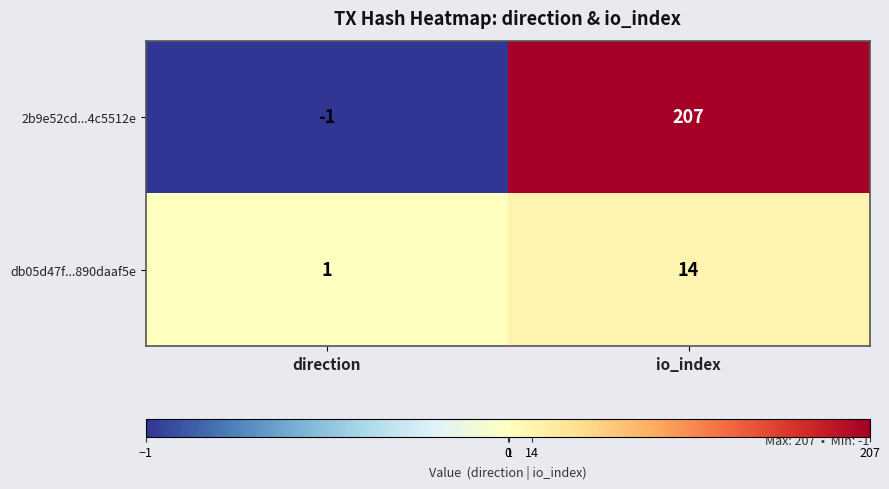

List the series in order of their overall mean, highest first.

2b9e52cd...4c5512e, db05d47f...890daaf5e